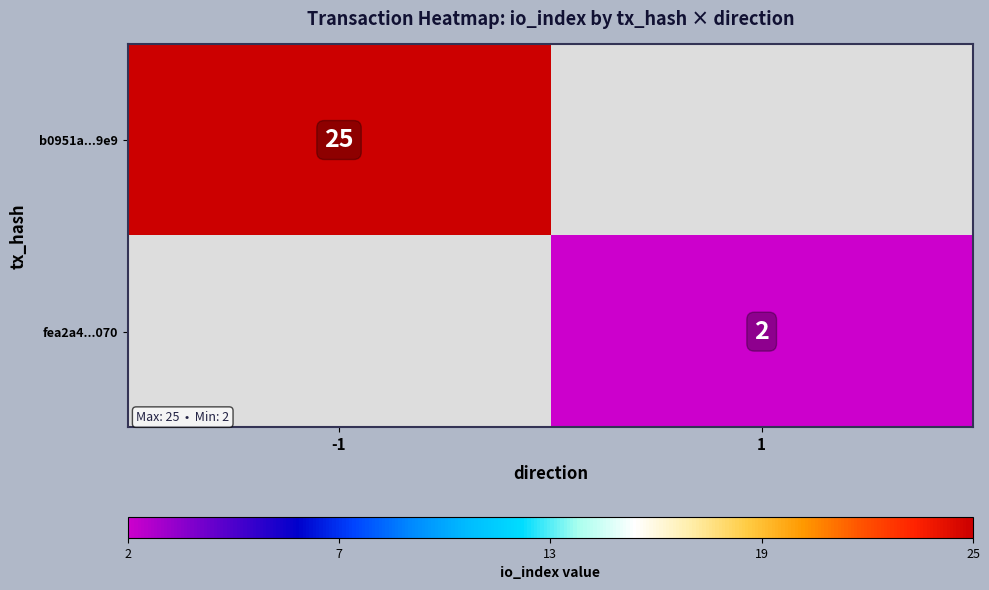

At how many categories does at least one series exceed 23?

1